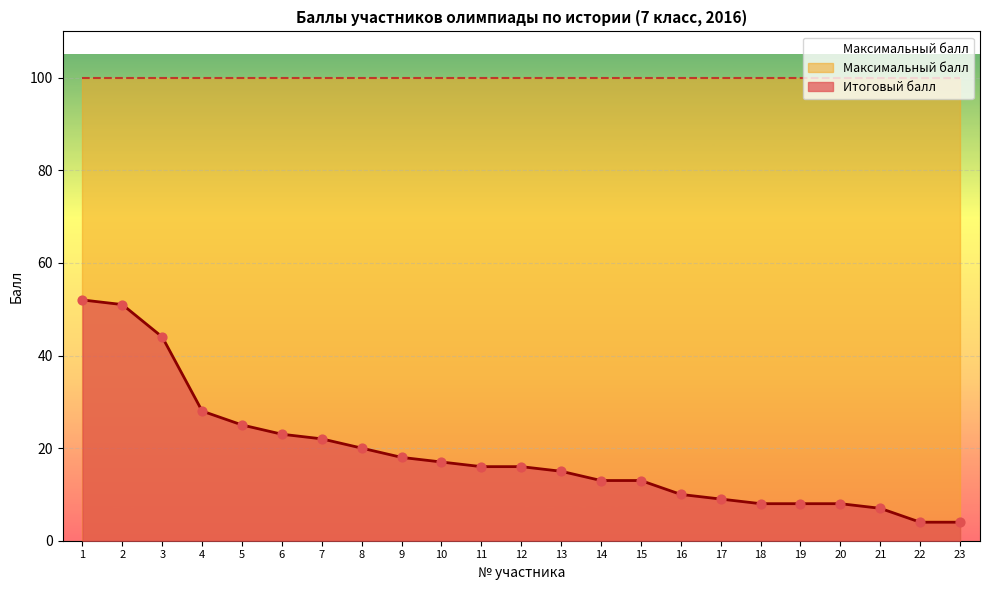

What is the change in value from 10 to 22?

-13